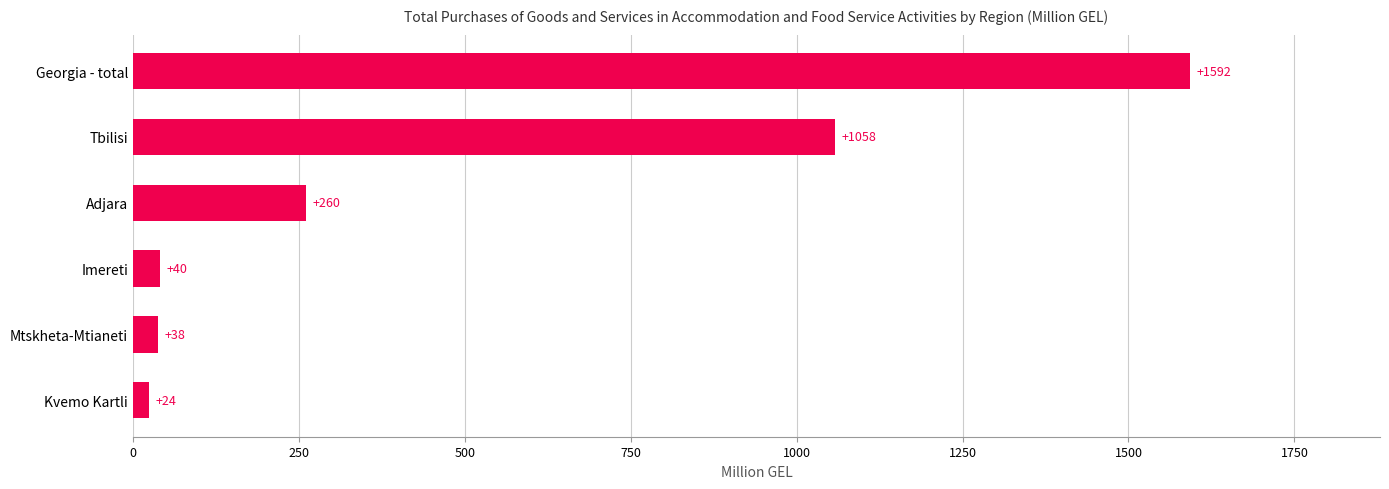

Does the chart contain any negative values?

No